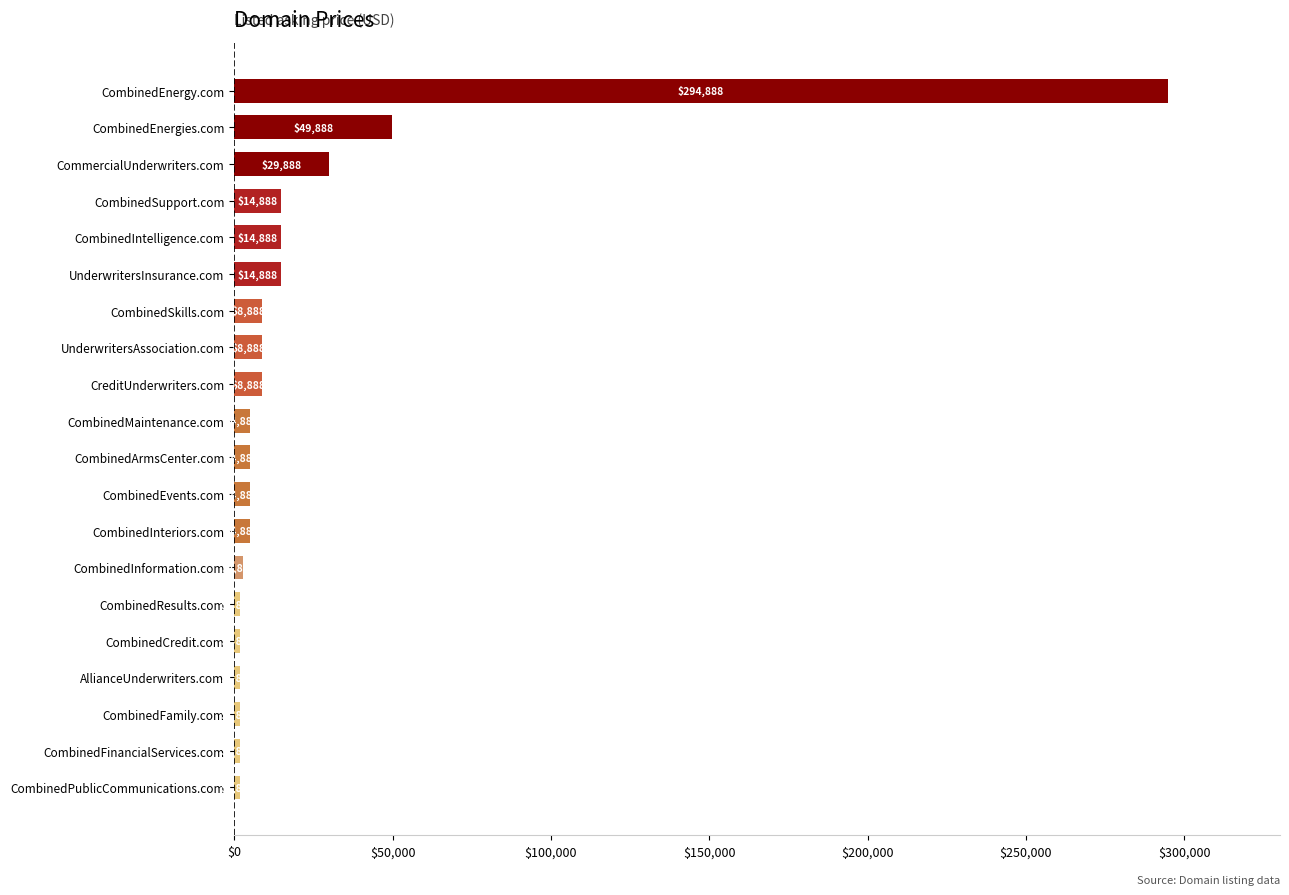

What is the average value?

23988